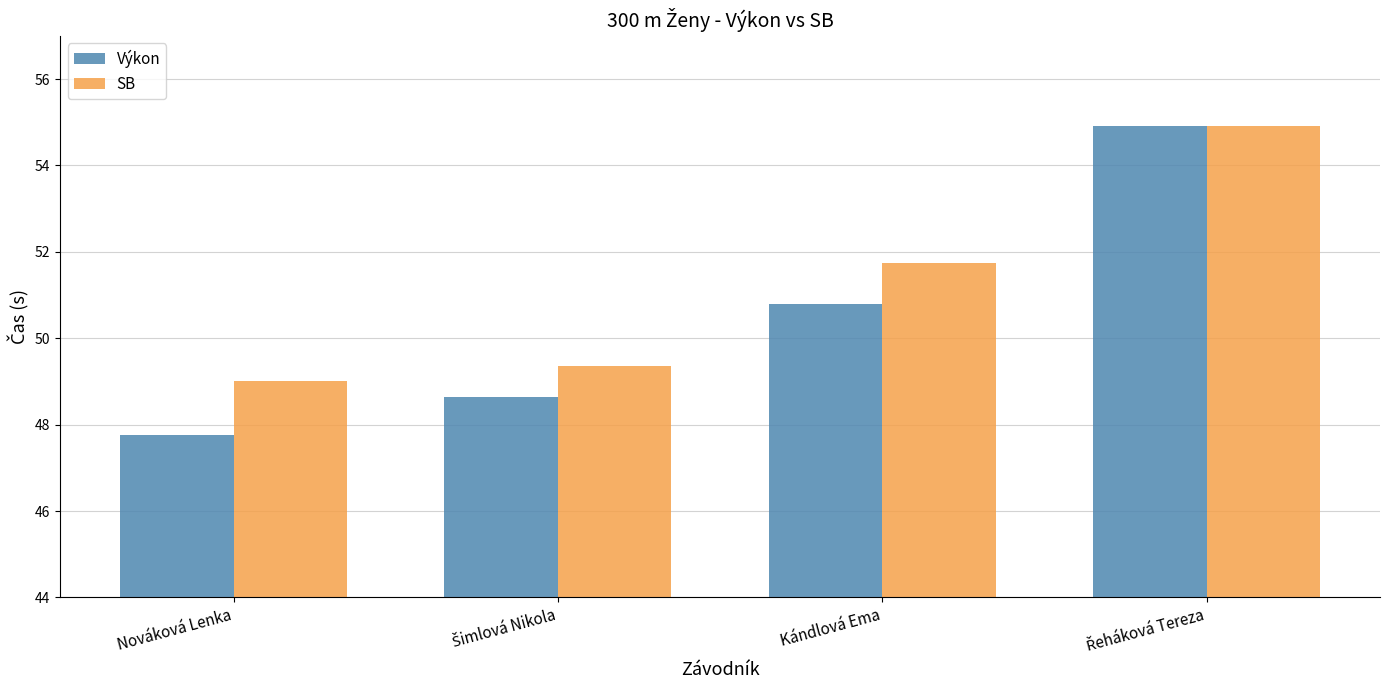

Which series has the widest spread of values?

Výkon